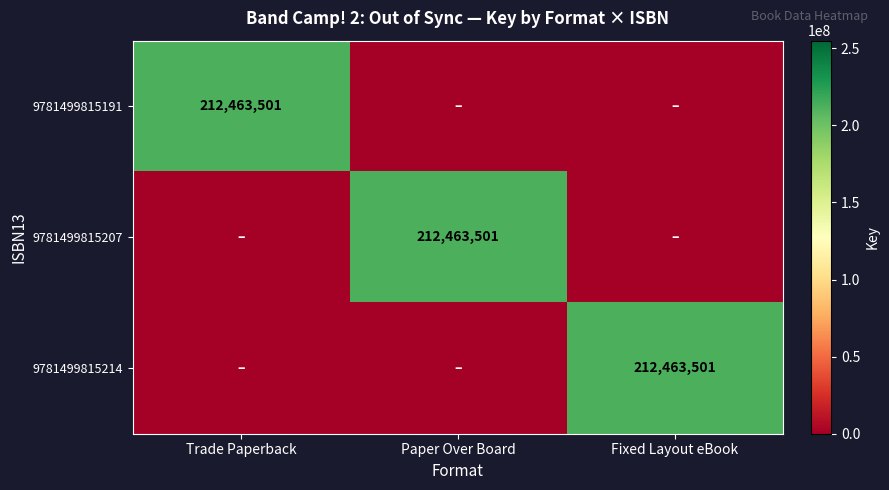

Count the number of data series in this chart.

3